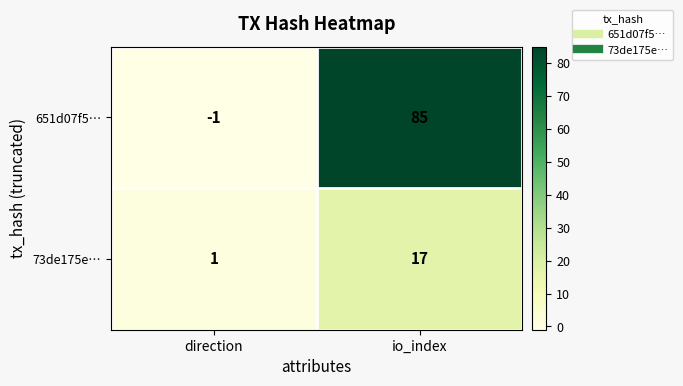

Which series has the widest spread of values?

651d07f5…